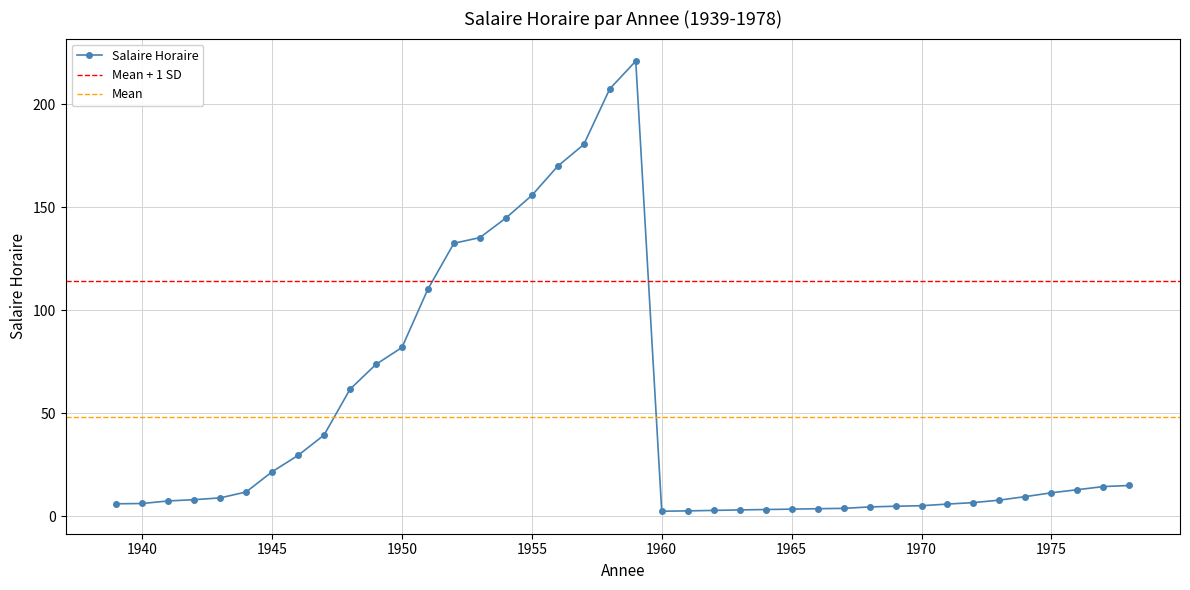

The value at 1971 is 1.8. True or false?

False